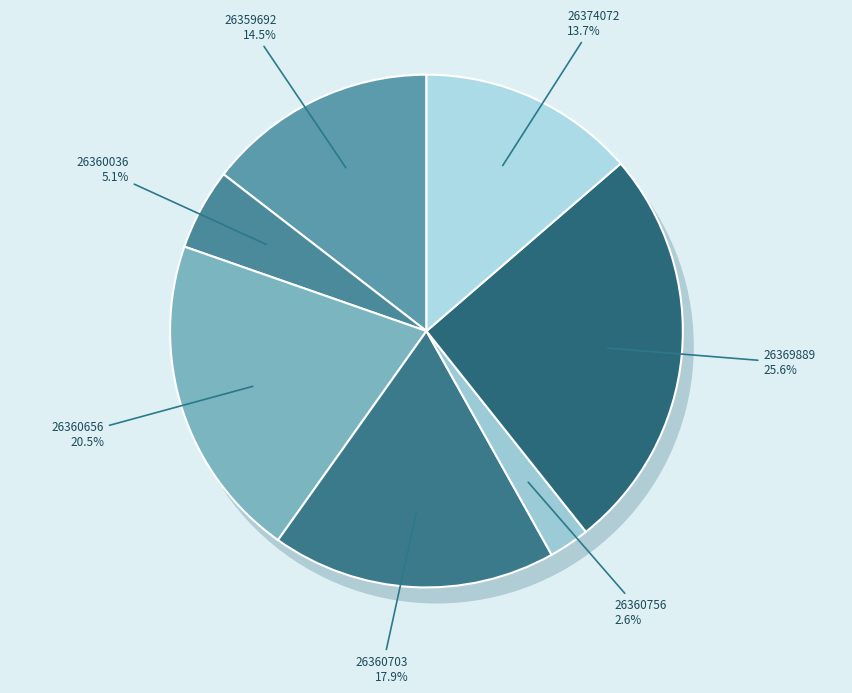

Count the number of slices in the pie.

7